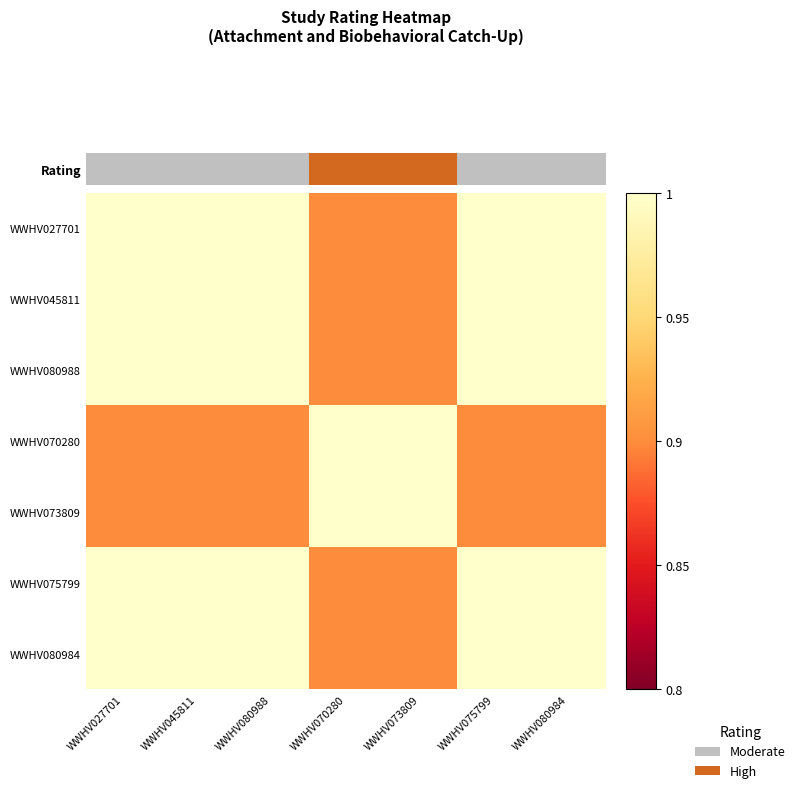

Which series has the largest range (max minus min)?

Rating